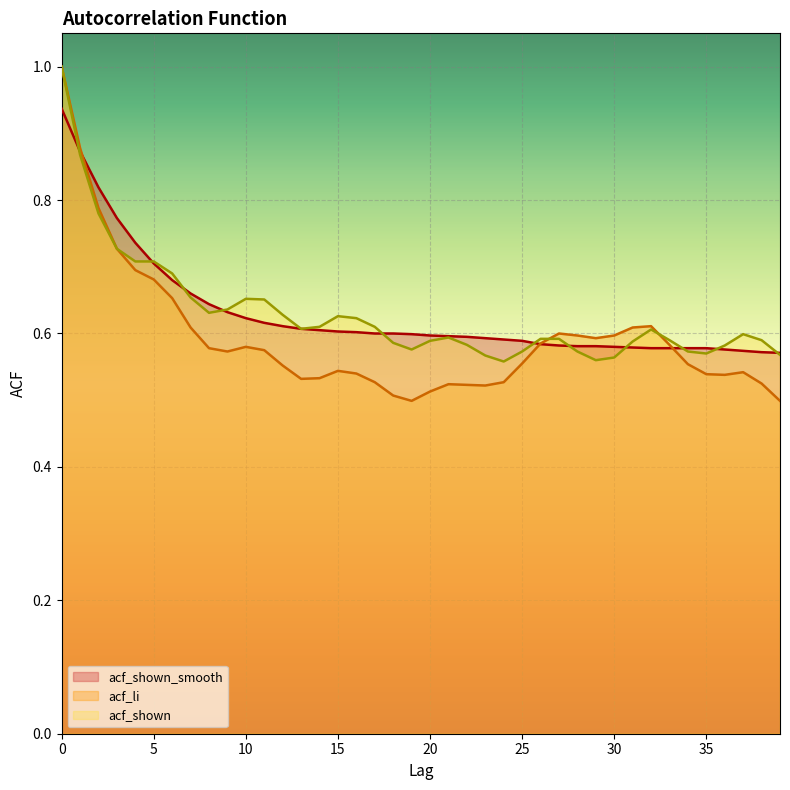

Which series has the largest range (max minus min)?

acf_li